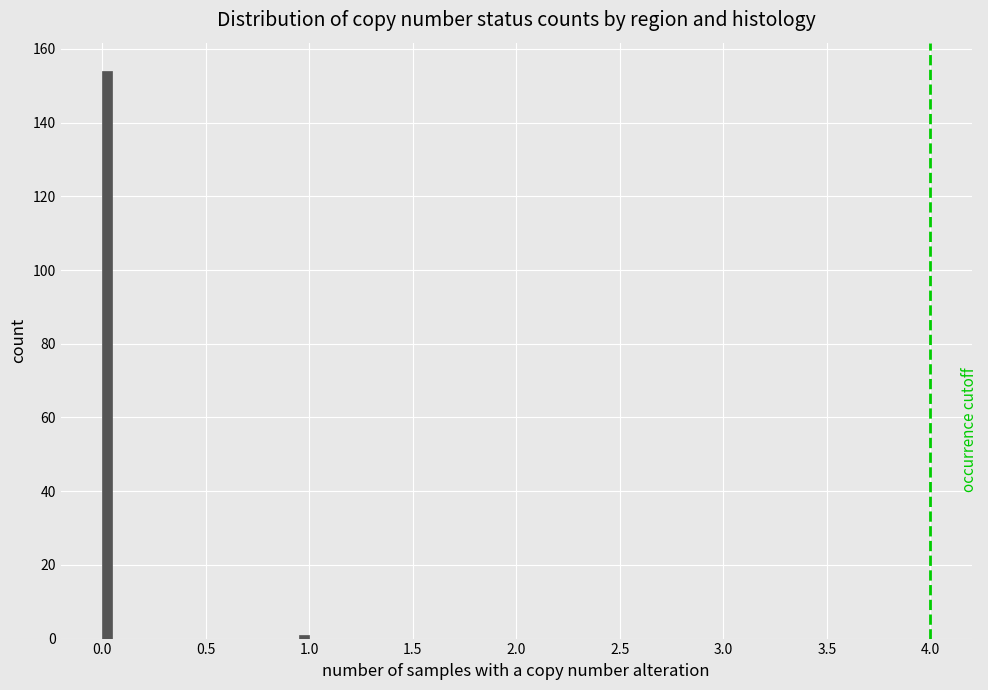

Read against the x-axis, roughly where is the centre of the tallest bar?

0.05